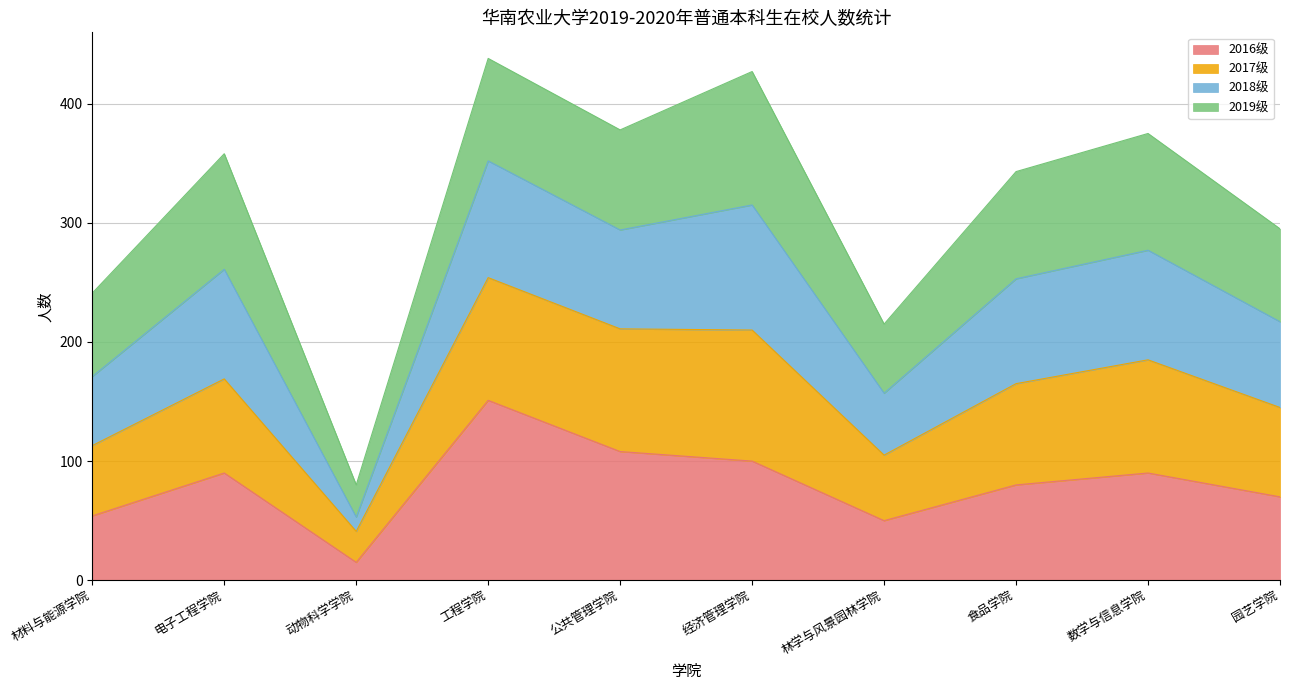

What is the highest value of the 2016级 series?

151